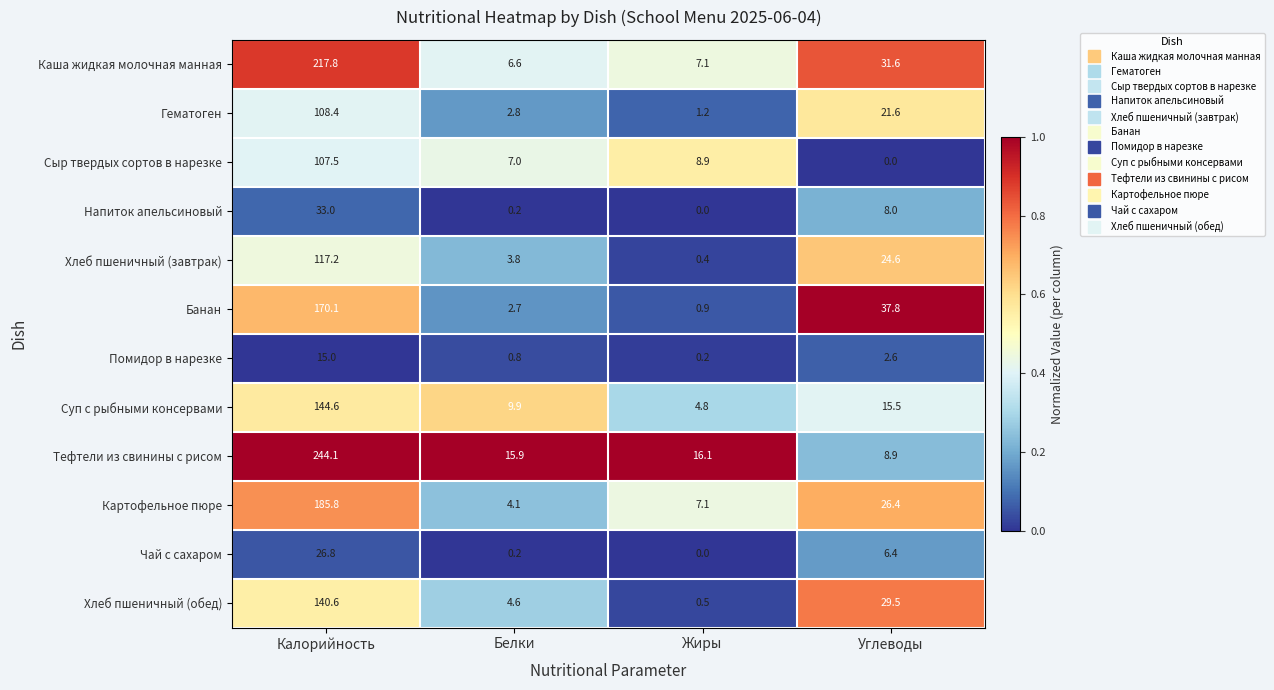

Which category has the highest value across all series?

Калорийность